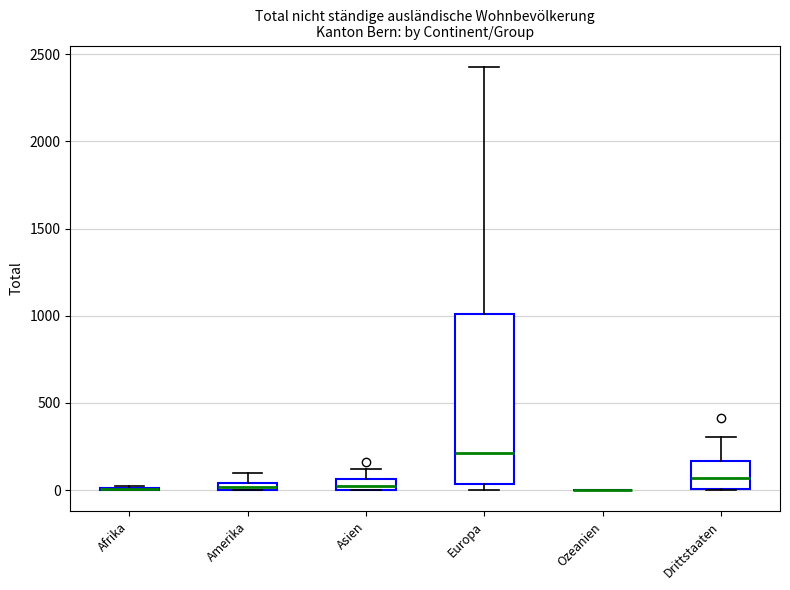

Which box is the tallest, from its lower edge to its upper edge?

Europa